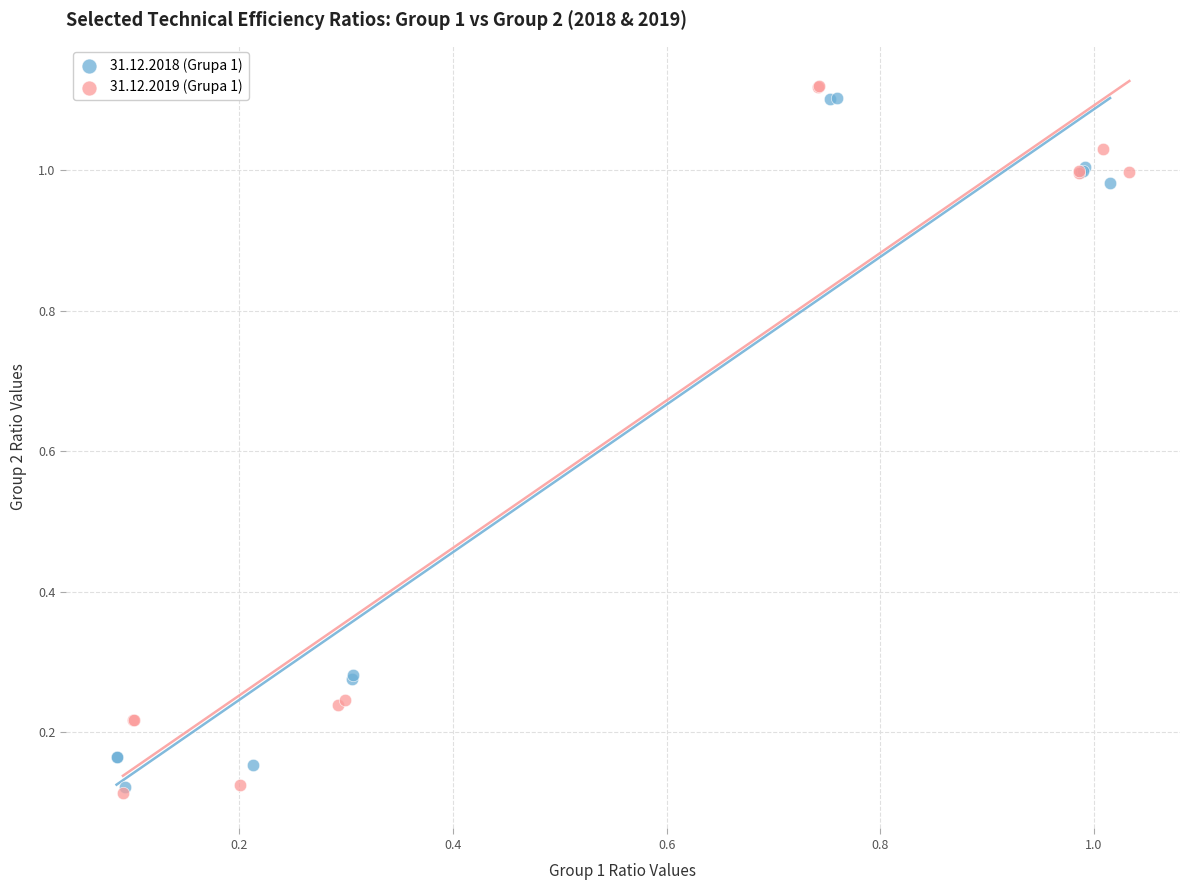

Which series has the largest Y range (max minus min)?

31.12.2019 (Grupa 1)